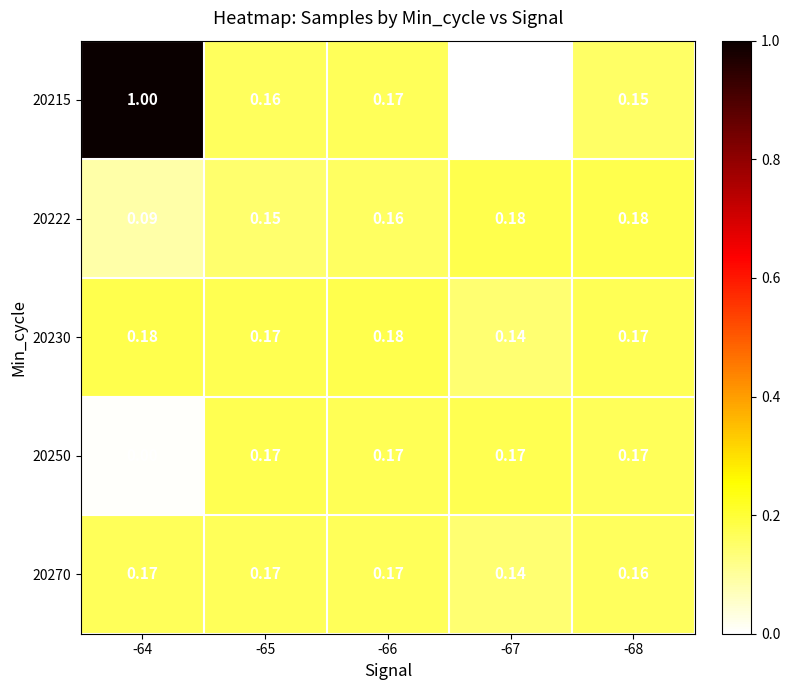

Is the value of 20215 at -64 greater than the value of 20230 at -66?

Yes